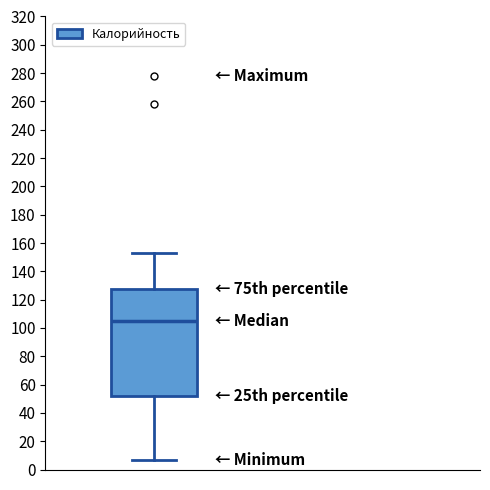

Transcribe this box plot: give where the median line is, the range the box spans, and where the two whiskers end, as read against the y-axis. The values are not printed on the chart, so give them approximately, as read against the axis.

median 106, box 52 to 128, whiskers 6 to 154